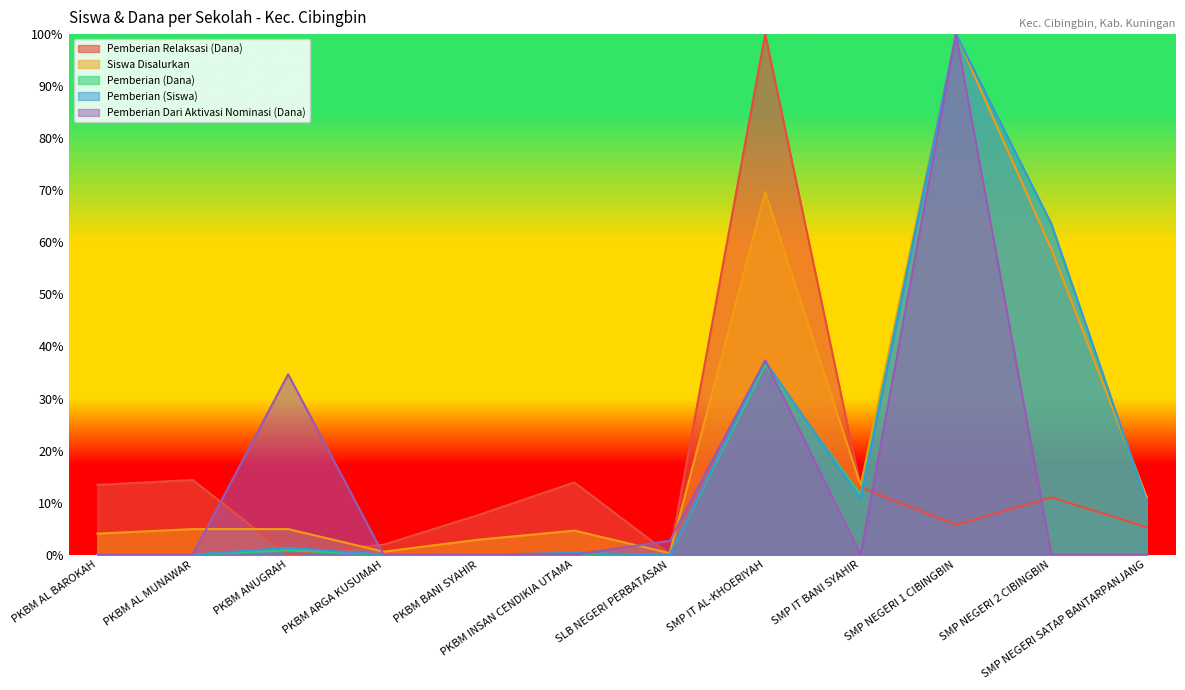

At which label does Pemberian Relaksasi (Dana) first exceed 11?

PKBM AL BAROKAH